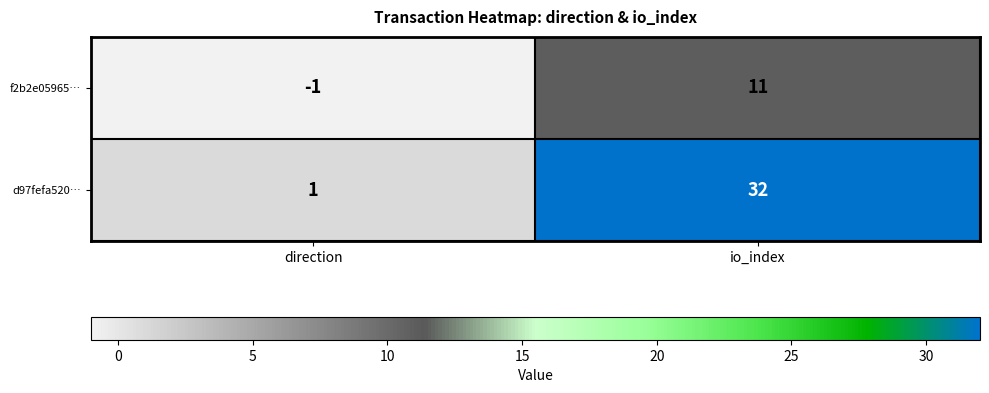

How many values in the f2b2e05965… series are below 11?

1